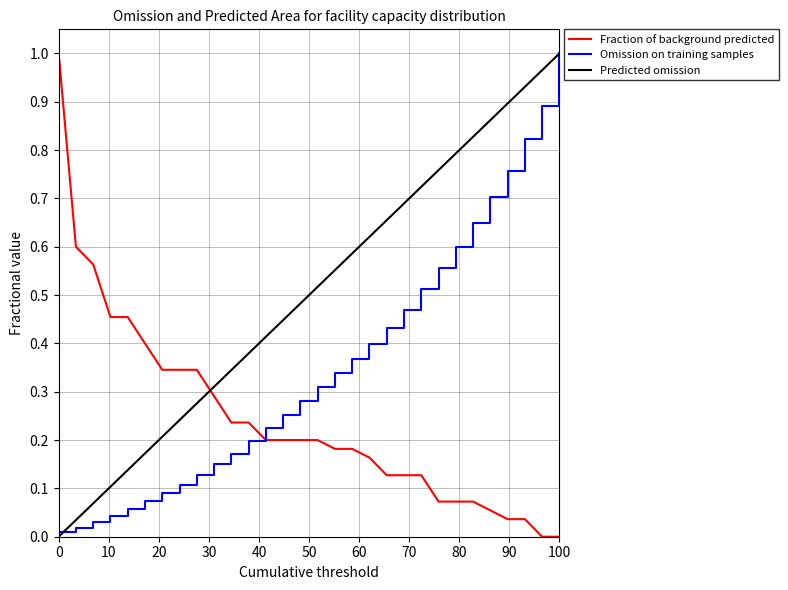

After their last crossing, which series has the higher values: Fraction of background predicted or Predicted omission?

Predicted omission